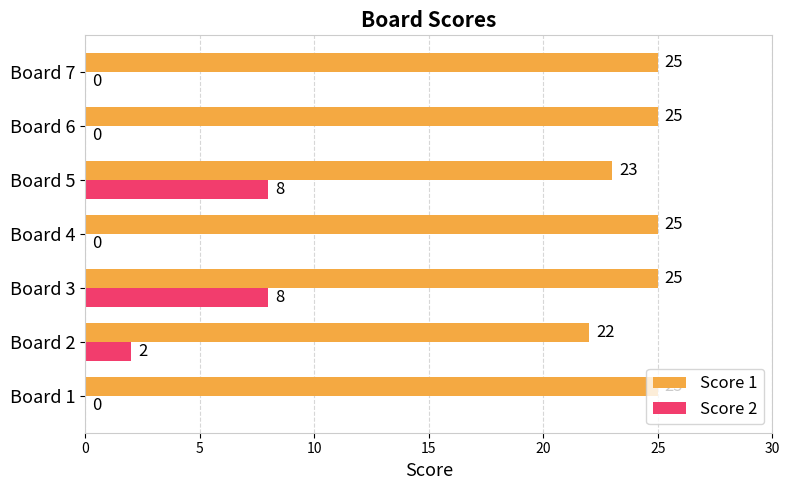

The value of Score 2 at Board 3 is 8. True or false?

True